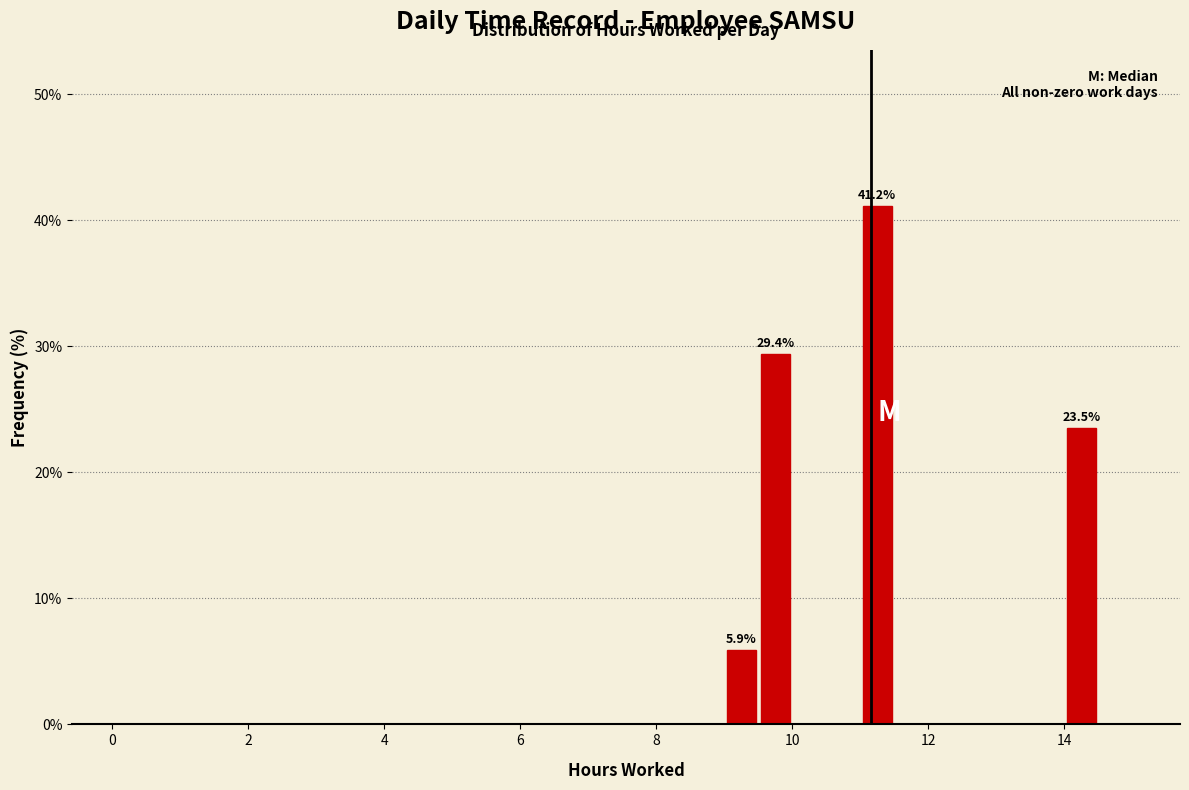

Around what value on the x-axis is the tallest bar? Give the approximate position of its centre, as read against the axis.

11.2